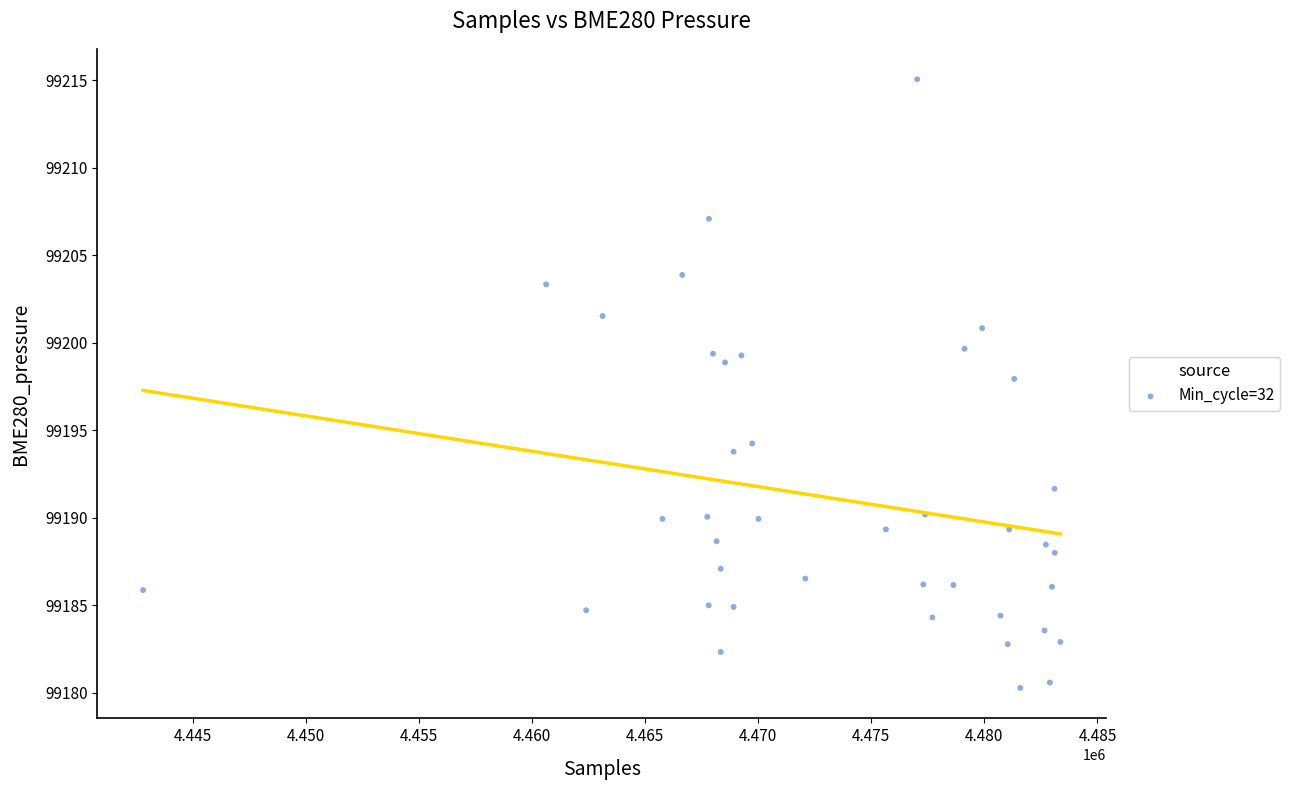

What is the range of Y values (max minus min)?

34.8